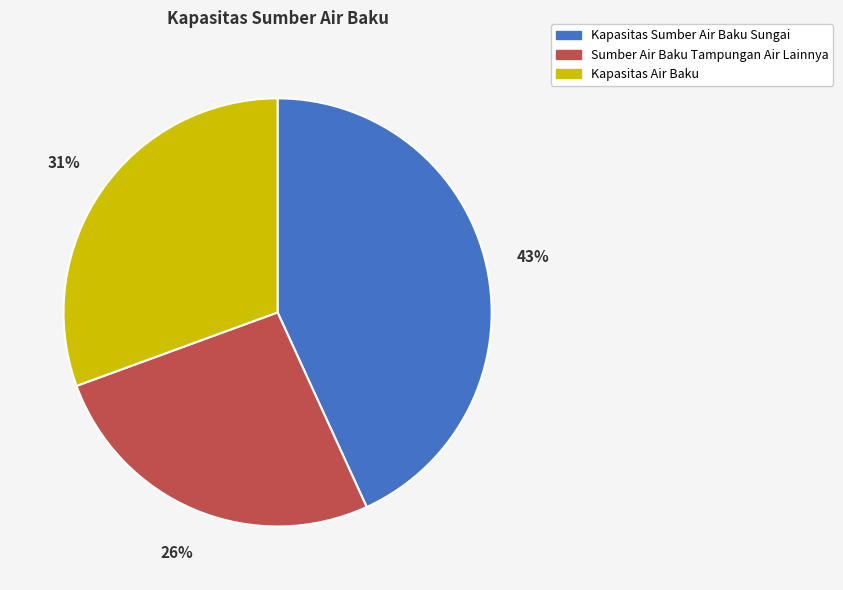

What percentage is the Kapasitas Air Baku slice, to the nearest percent?

31%